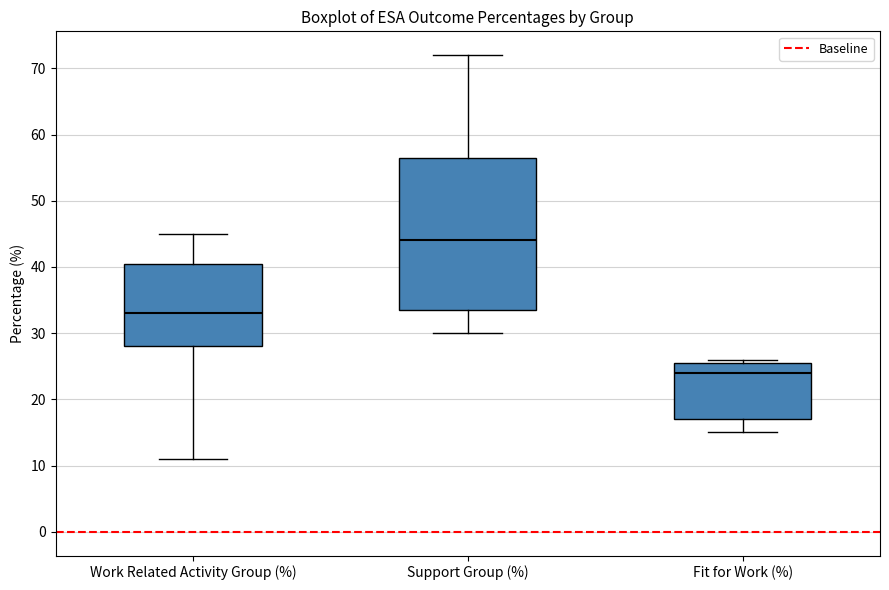

Reading left to right, read every box against the y-axis: the position of its median line, the range the box covers, and the ends of its whiskers. The values are not printed on the chart, so give them approximately, as read against the axis.

Work Related Activity Group (%): median 33, box 28 to 41, whiskers 11 to 45
Support Group (%): median 44, box 34 to 57, whiskers 30 to 72
Fit for Work (%): median 24, box 17 to 26, whiskers 15 to 26 (just above the box's upper edge)